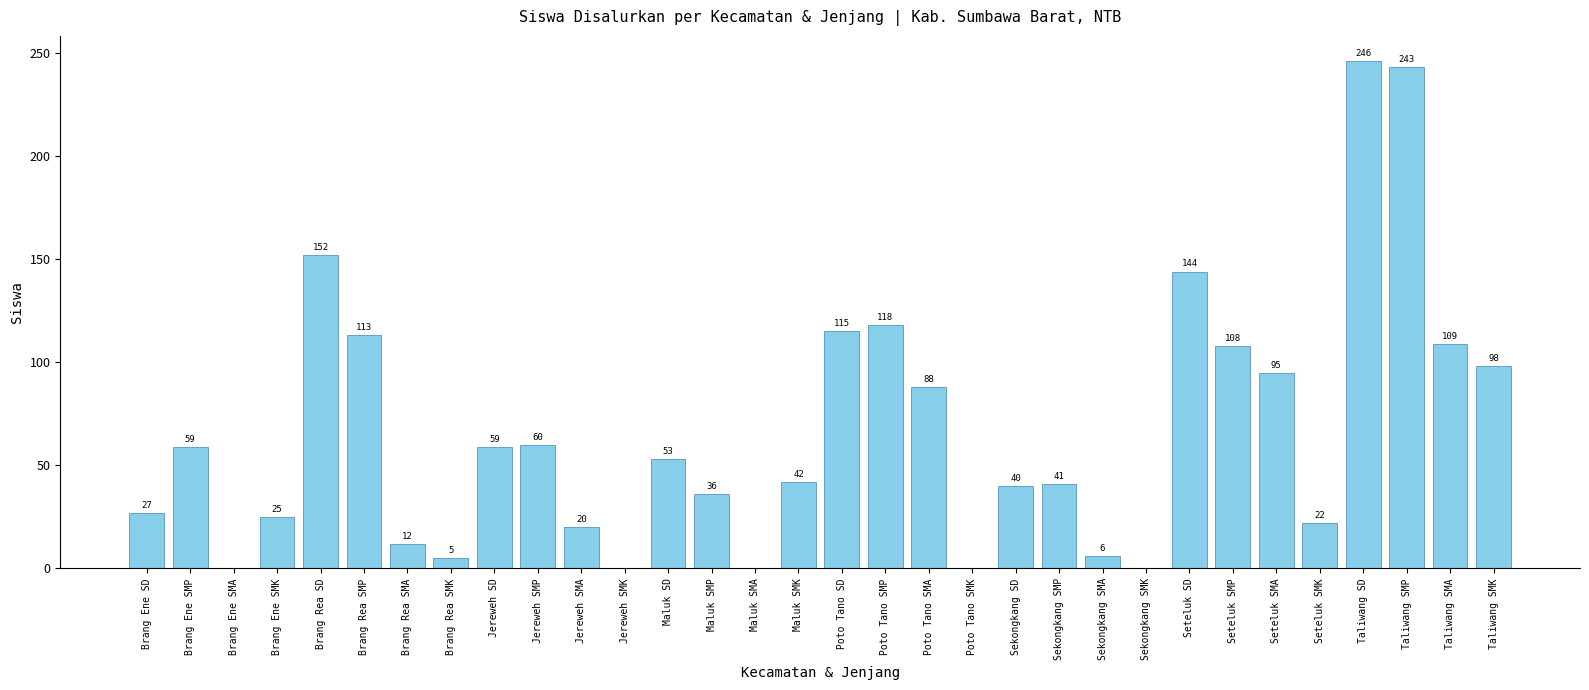

Are the bars horizontal?

No